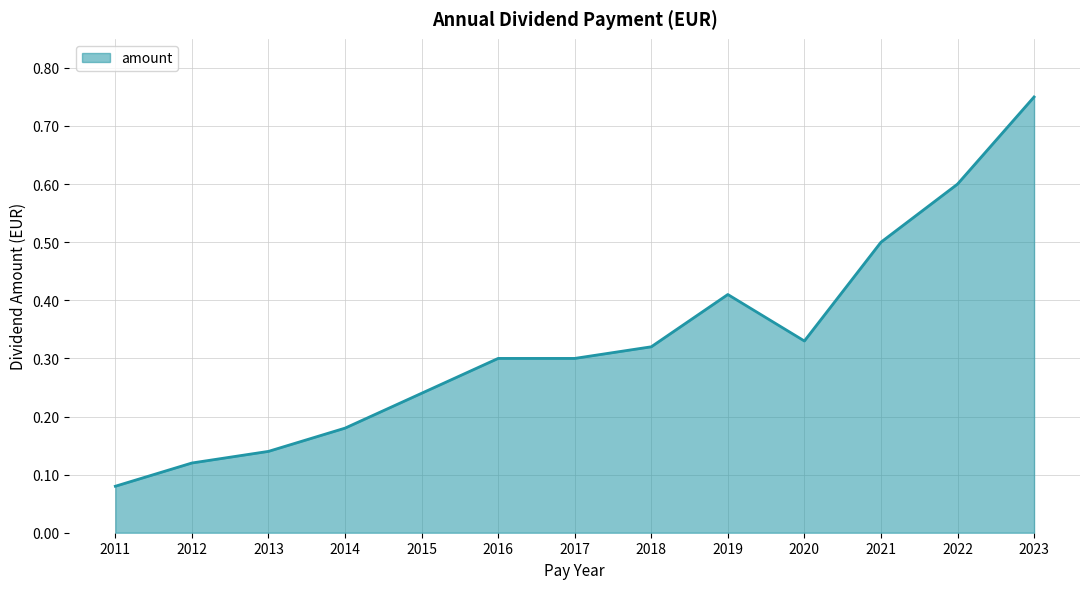

How many lines are shown in the chart?

1